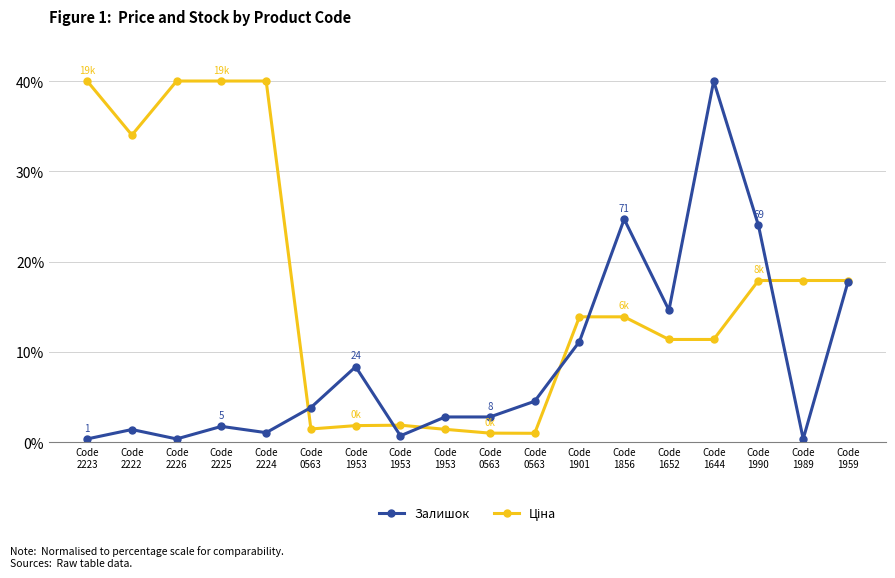

True or false: Ціна has more than 0 interior local peaks.

True